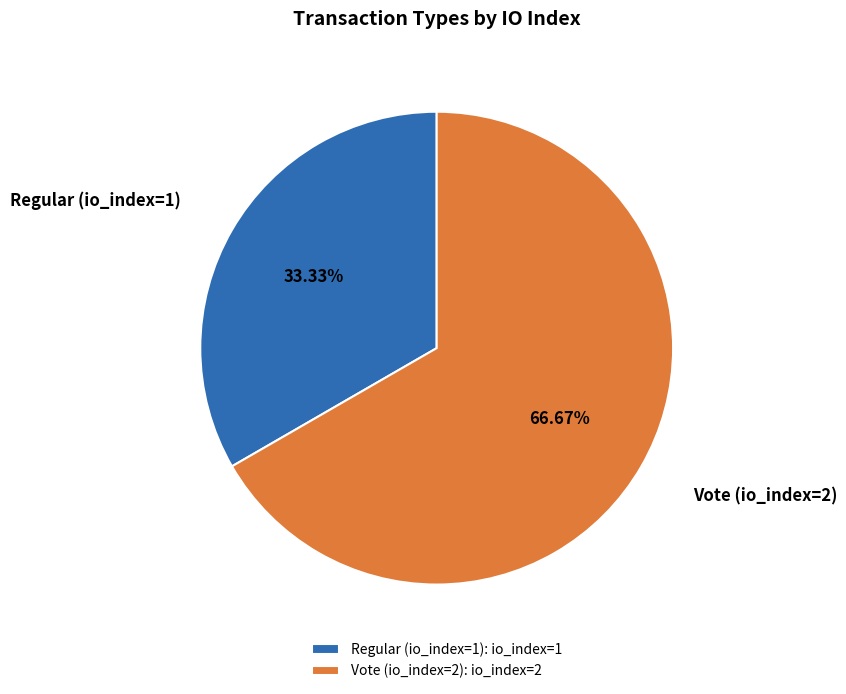

To the nearest percent, what is the difference between the Regular (io_index=1) and Vote (io_index=2) slice percentages?

33%